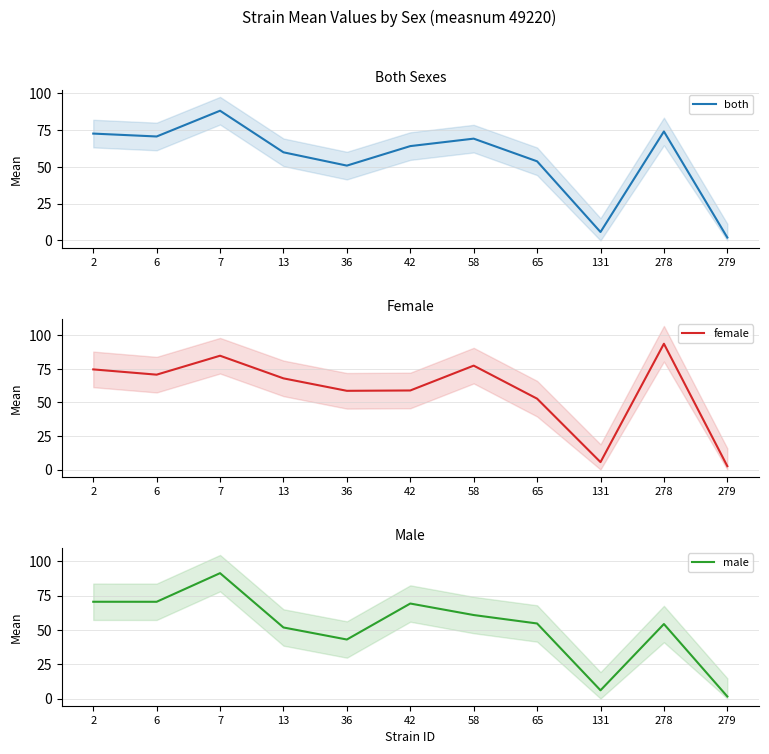

In male, how many points are lower than both neighbors (excluding endpoints)?

3